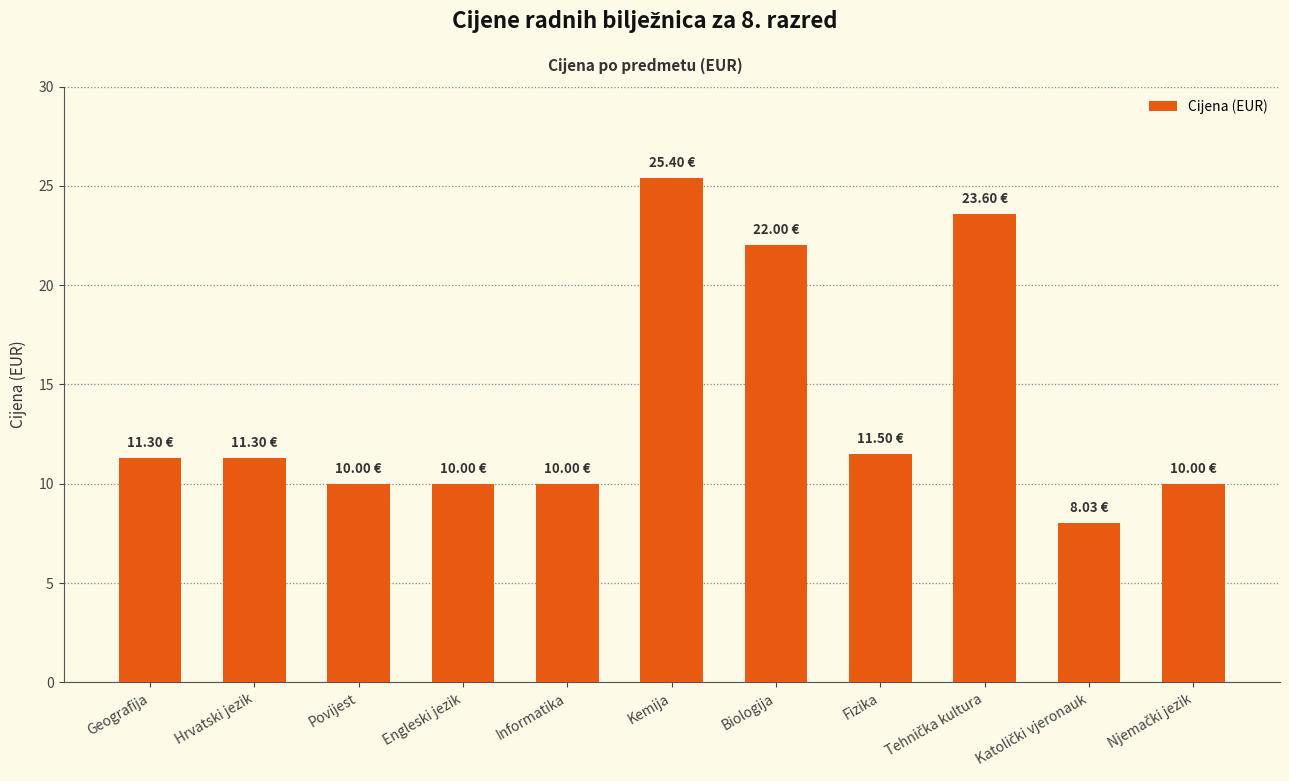

What is the change in value from Informatika to Kemija?

+15.4